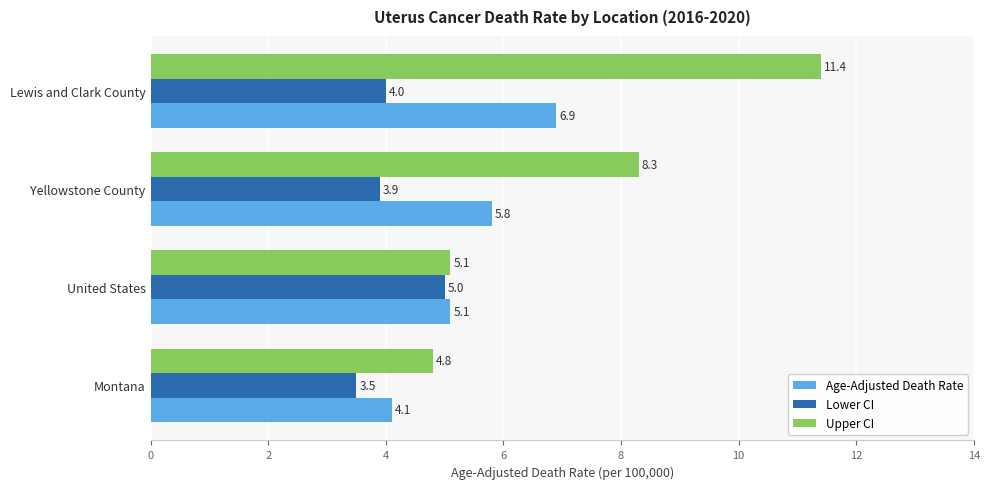

How many values in the Lower CI series are below 4?

2